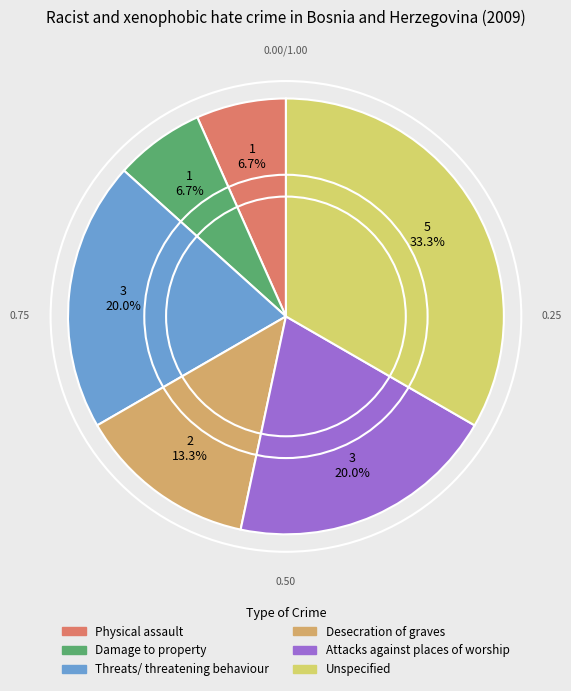

Which slice is the largest?

Unspecified